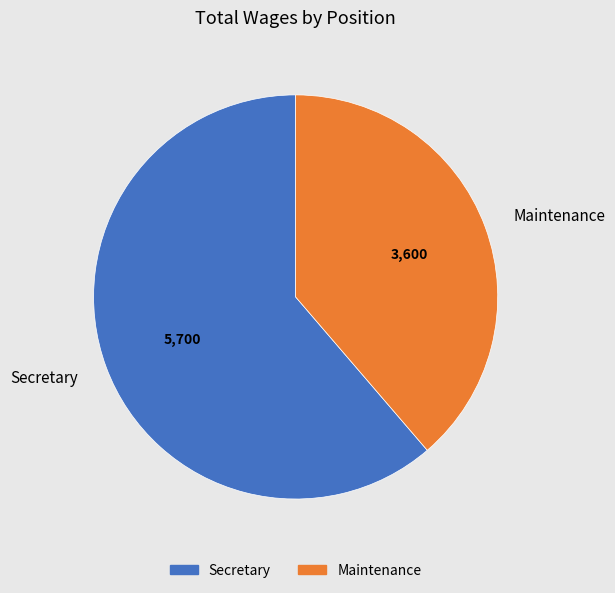

Which slice represents more than half of the pie?

Secretary